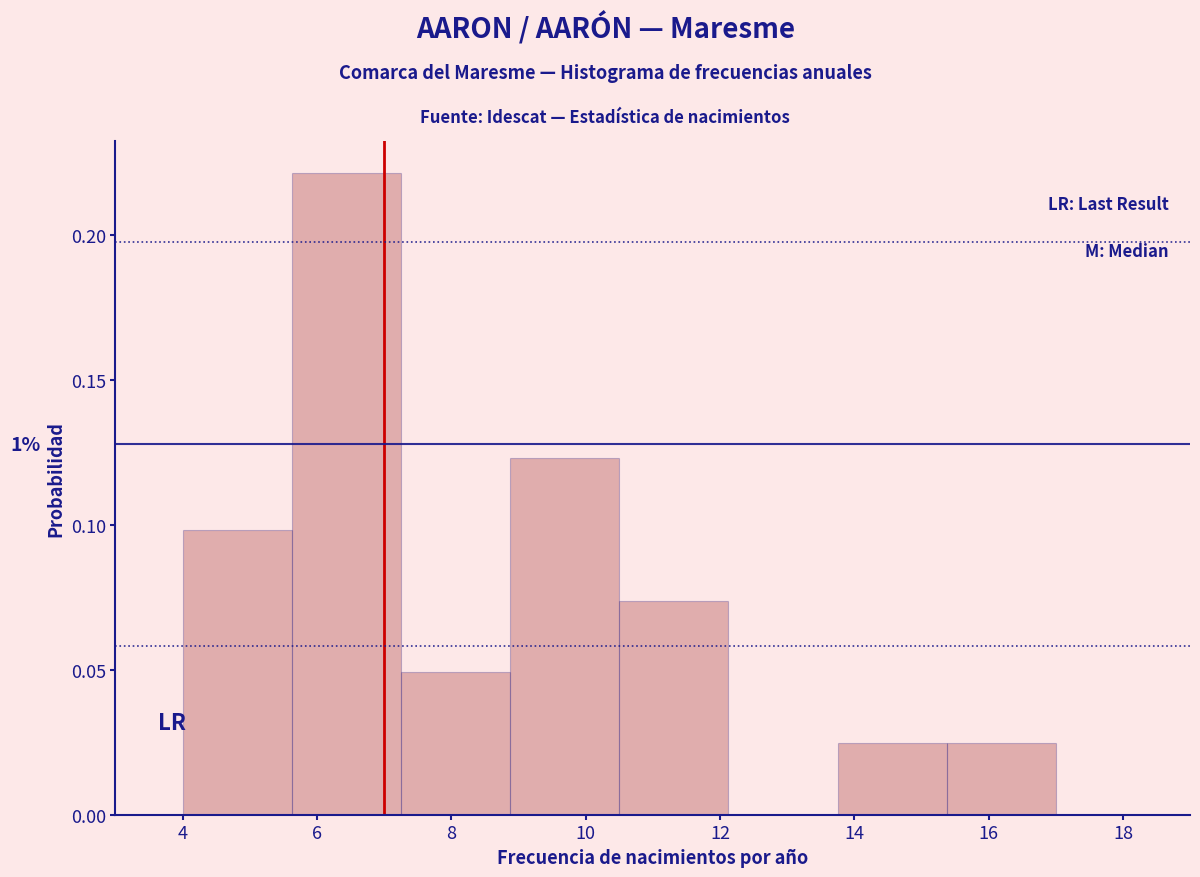

Over which range of the x-axis is the bar tallest?

5.6 to 7.2